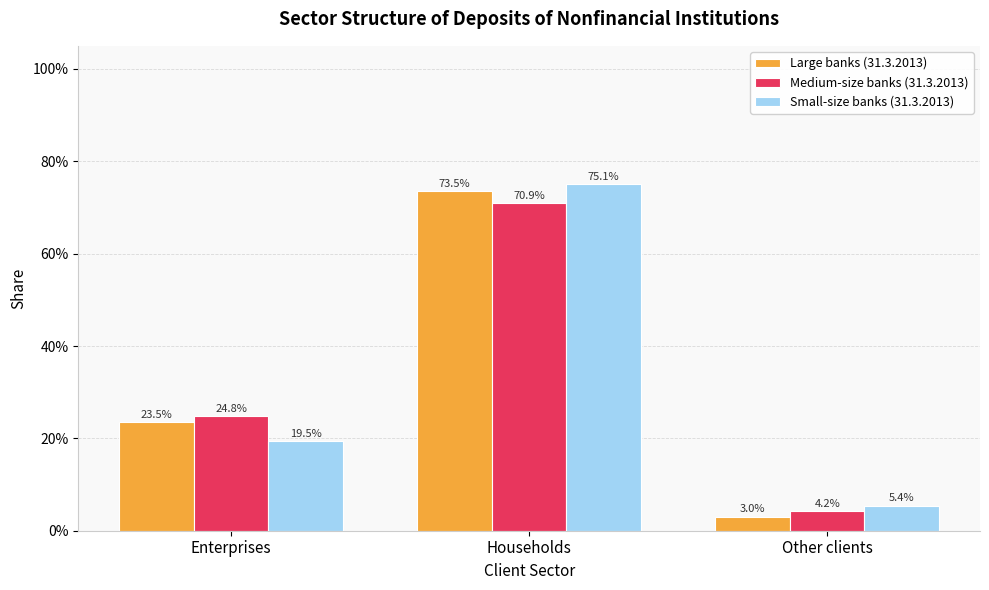

Which has a higher value, Other clients or Households?

Households